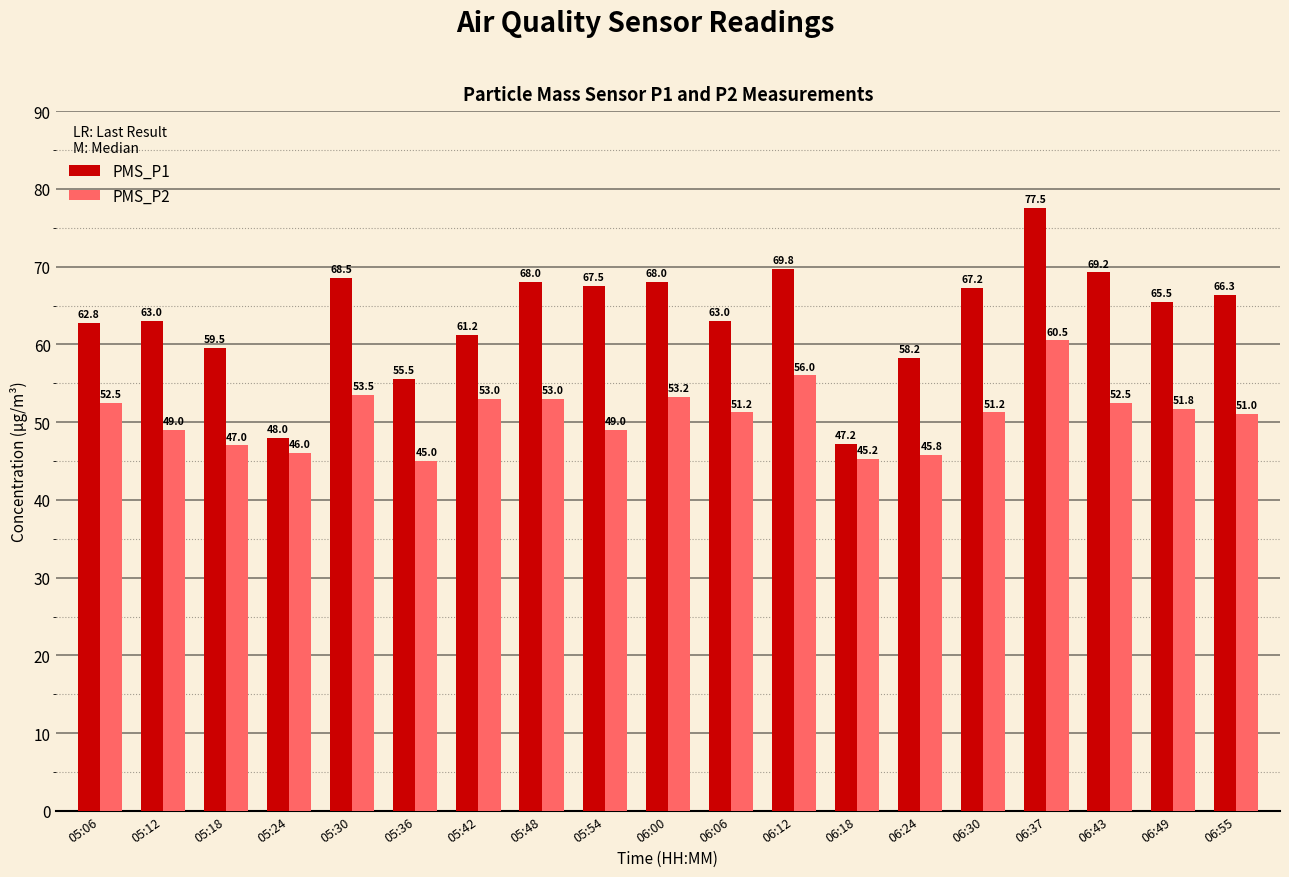

What is the average value of the PMS_P1 series?

63.5